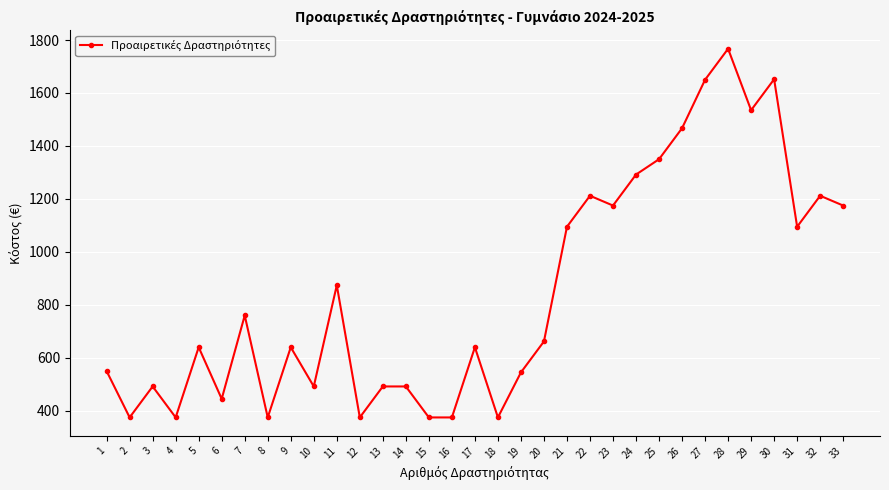

What is the value of the 13th point from the left?

492